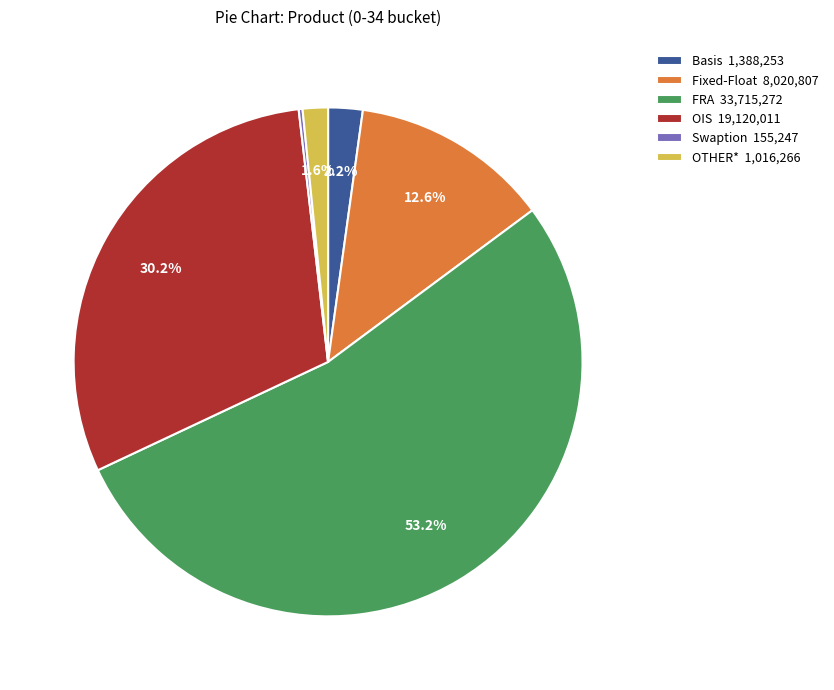

Do Fixed-Float 8,020,807 and OIS 19,120,011 together represent more than half of the pie?

No